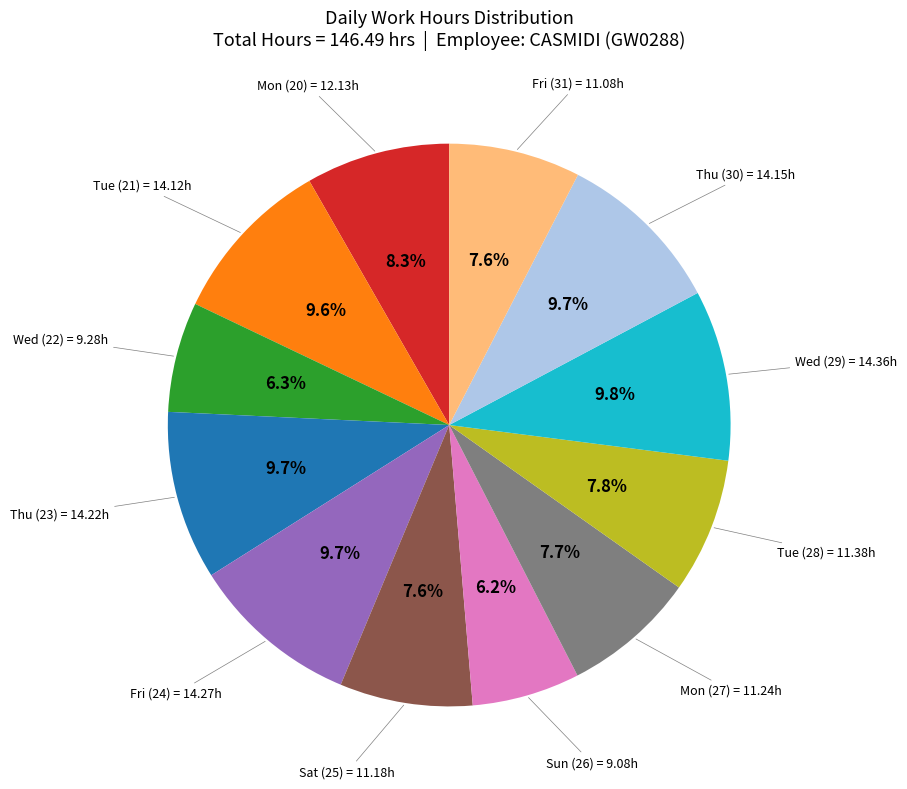

Is there a majority slice in this chart?

No